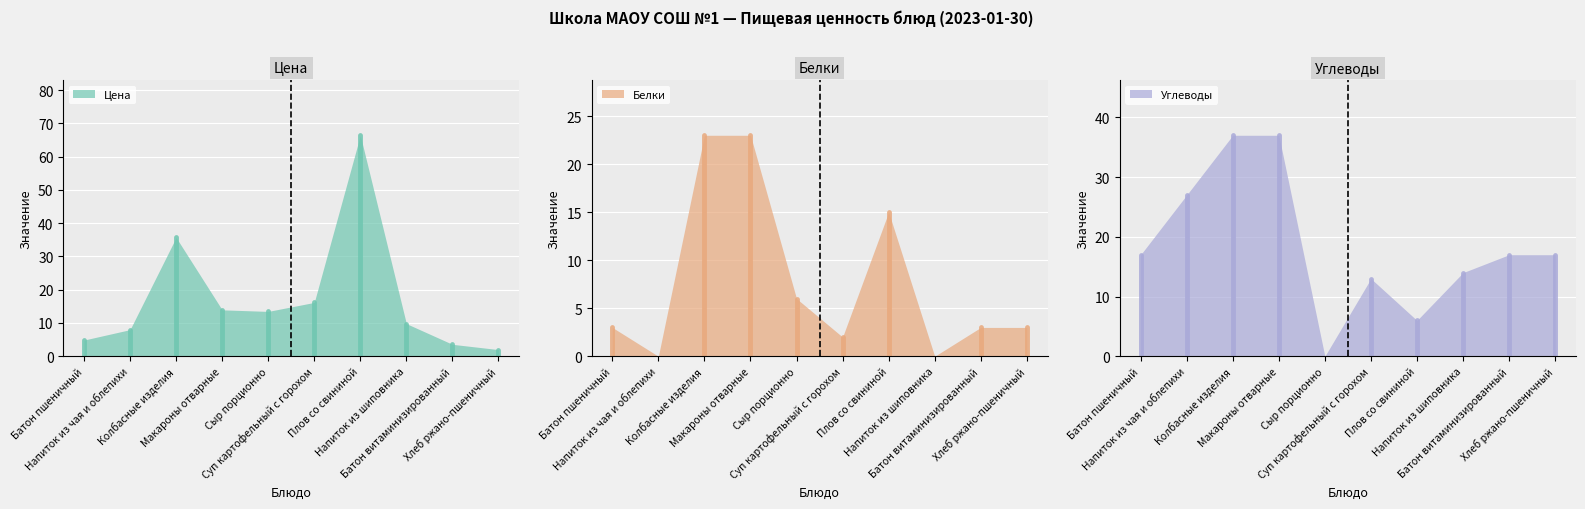

What is the value of the Белки point at the 4th from the left?

23.0